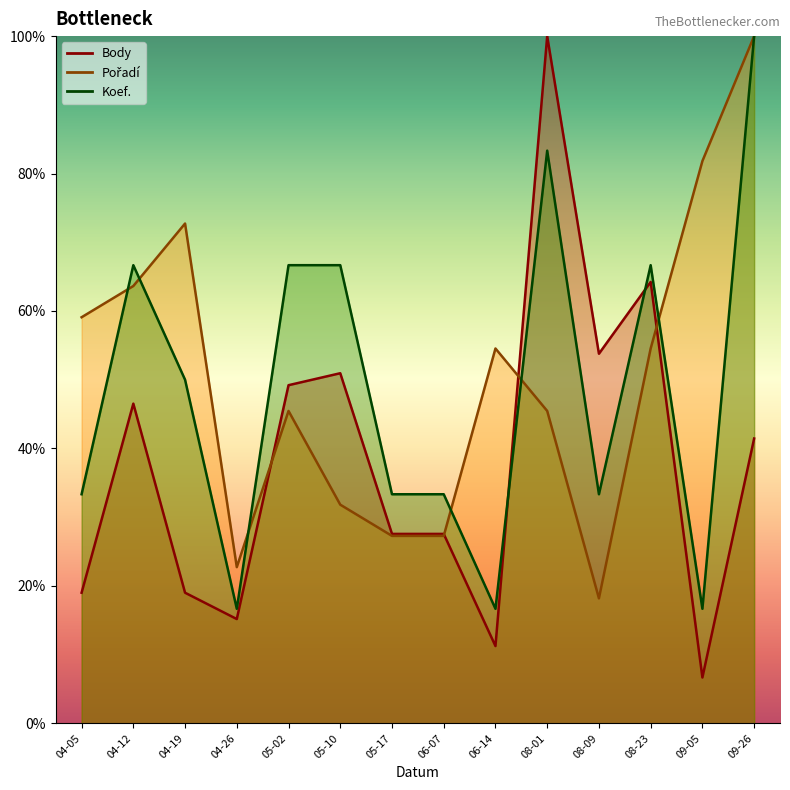

What is the sum of all Koef. values?

683.3